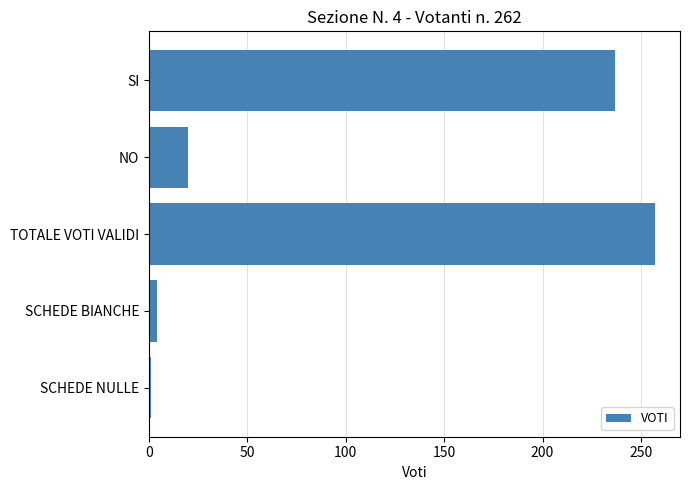

Are the bars grouped side by side (vs. stacked)?

No